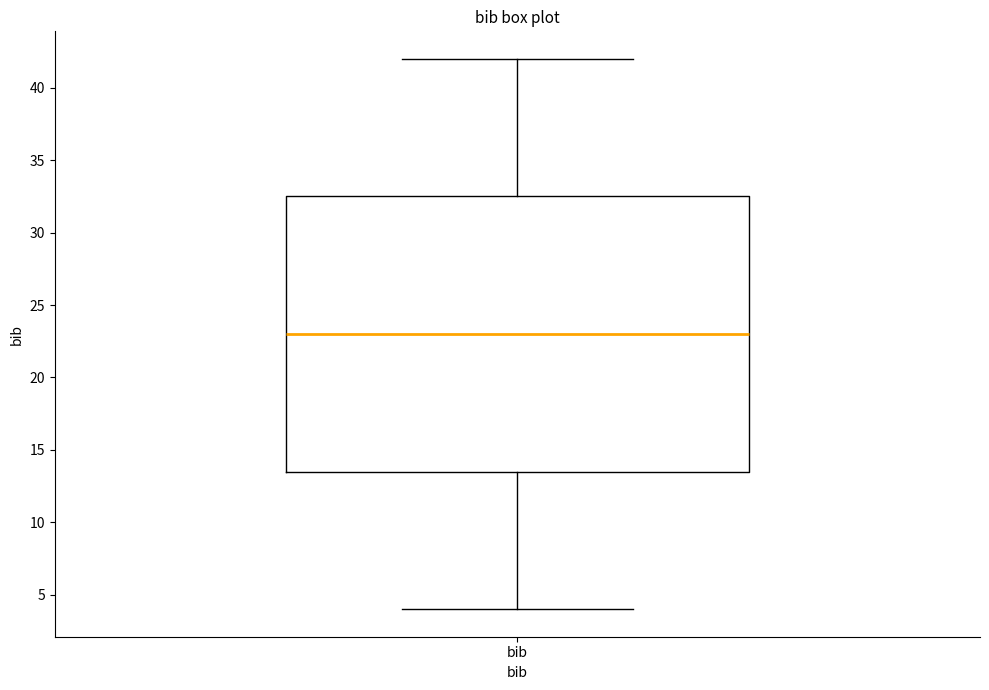

Transcribe this box plot: give where the median line is, the range the box spans, and where the two whiskers end, as read against the y-axis. The values are not printed on the chart, so give them approximately, as read against the axis.

median 23.0, box 13.5 to 32.5, whiskers 4.0 to 42.0